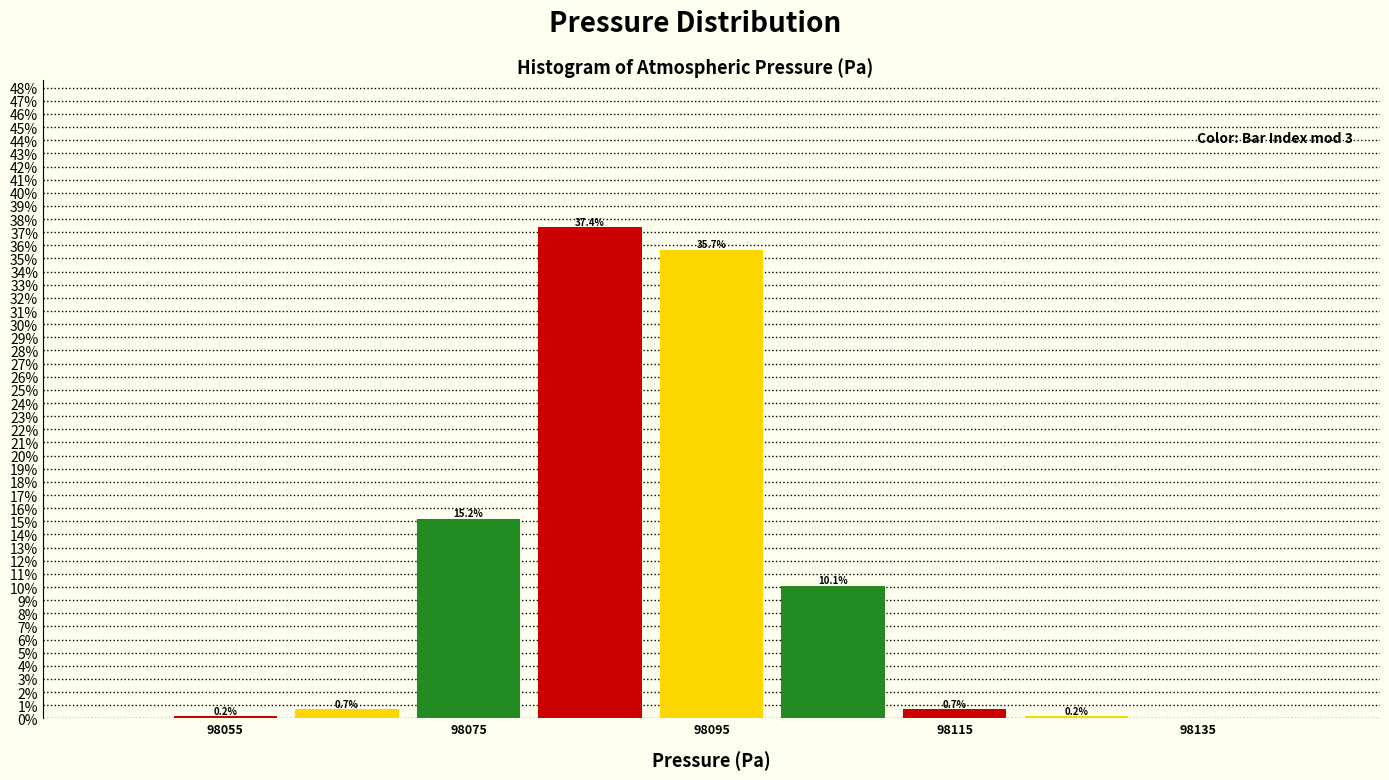

Over which range of the x-axis is the bar tallest?

98080 to 98090